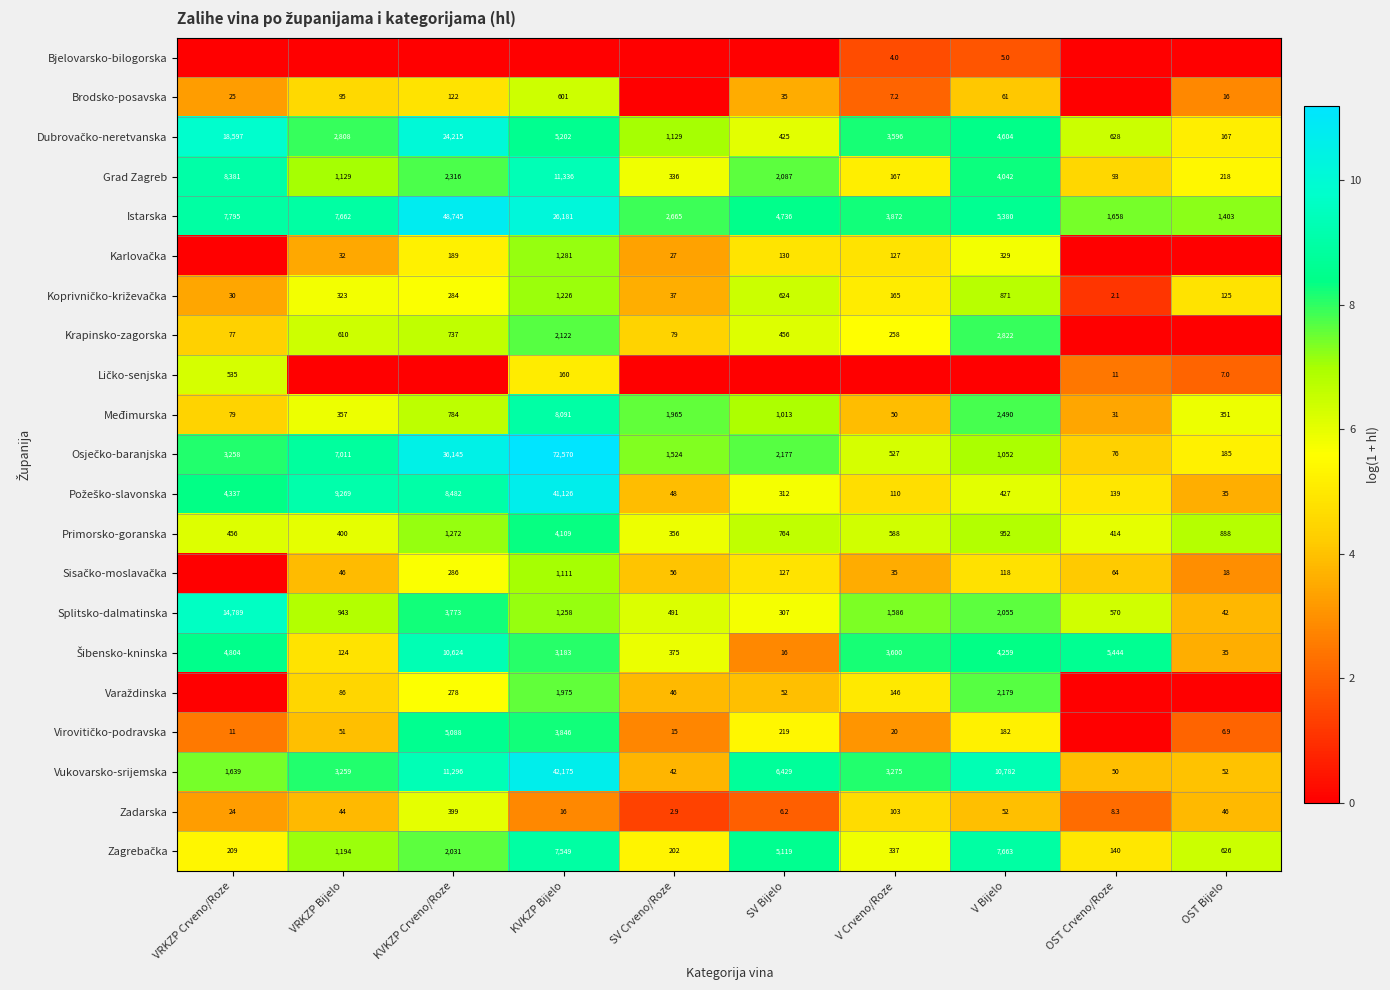

Which category has the highest value in the Primorsko-goranska series?

KVKZP Bijelo